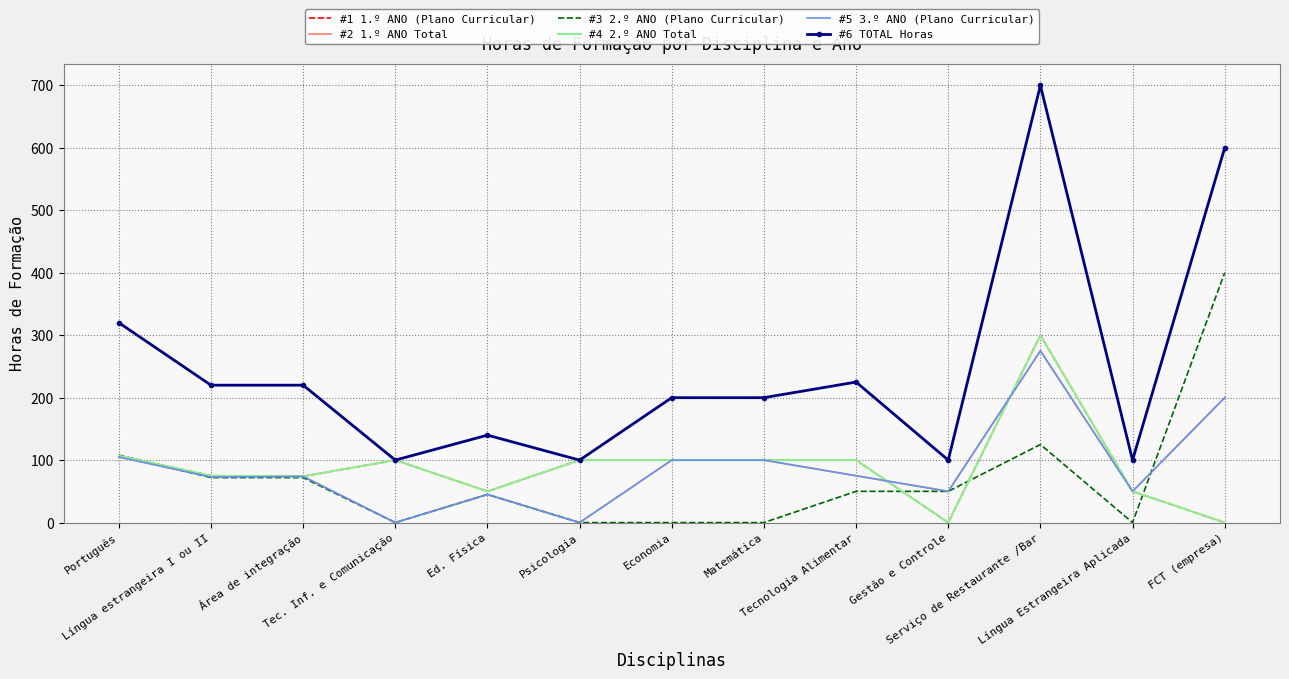

Where is the first local maximum for #2 1.º ANO Total?

Área de integração